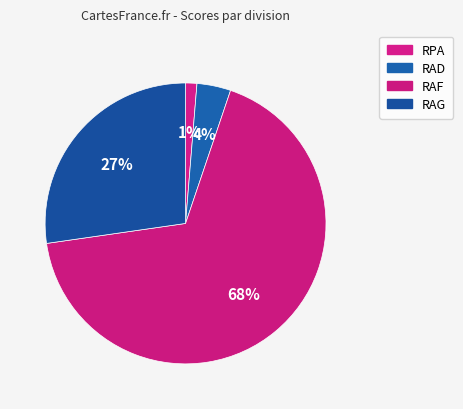

Which category has the smallest portion of the pie?

RPA